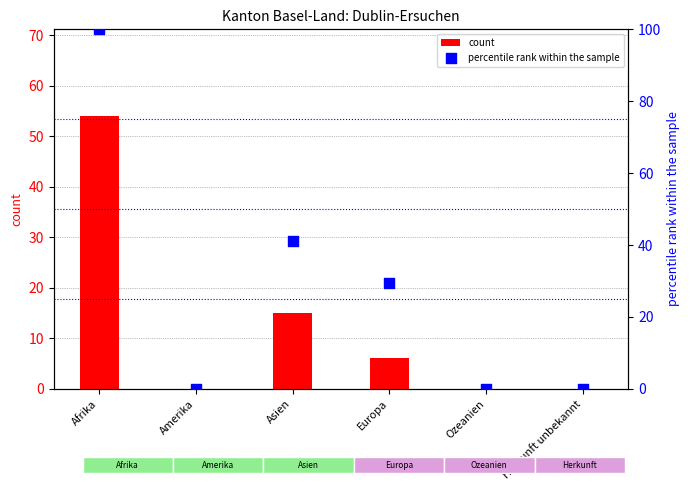

What are all the series names shown in the legend?

count, percentile rank within the sample